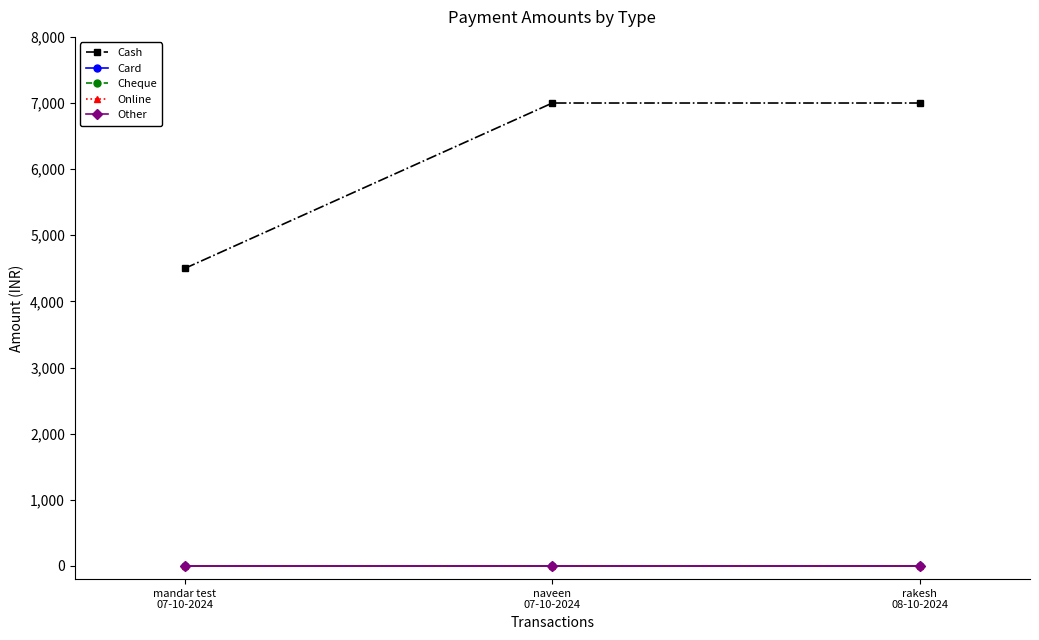

What position from the right is mandar test
07-10-2024?

3